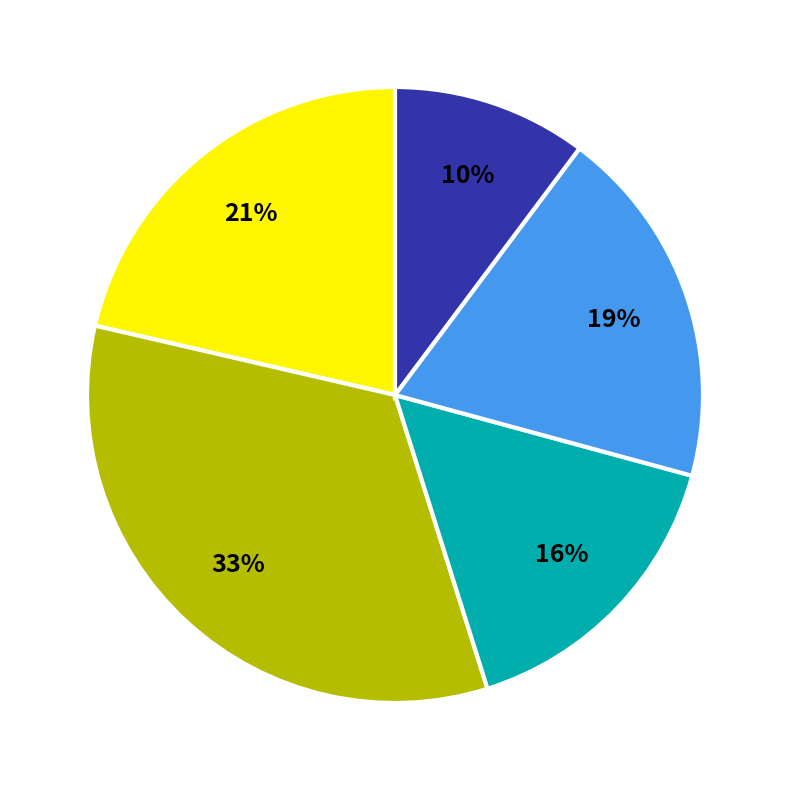

Is there any slice that represents more than half of the pie?

No